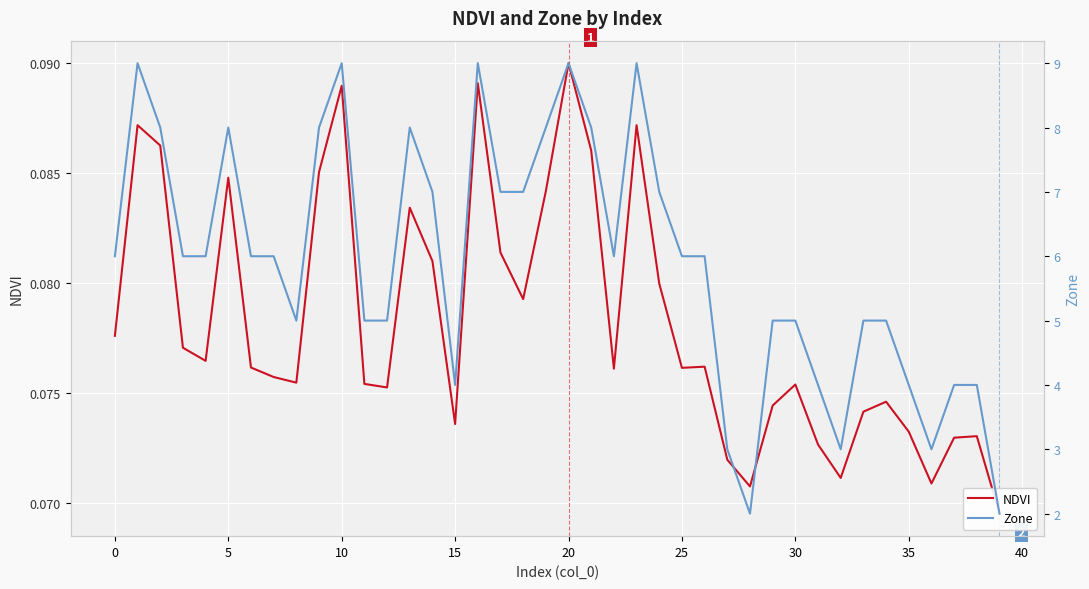

Is the value of Zone at 15 greater than the value of NDVI at 11?

Yes